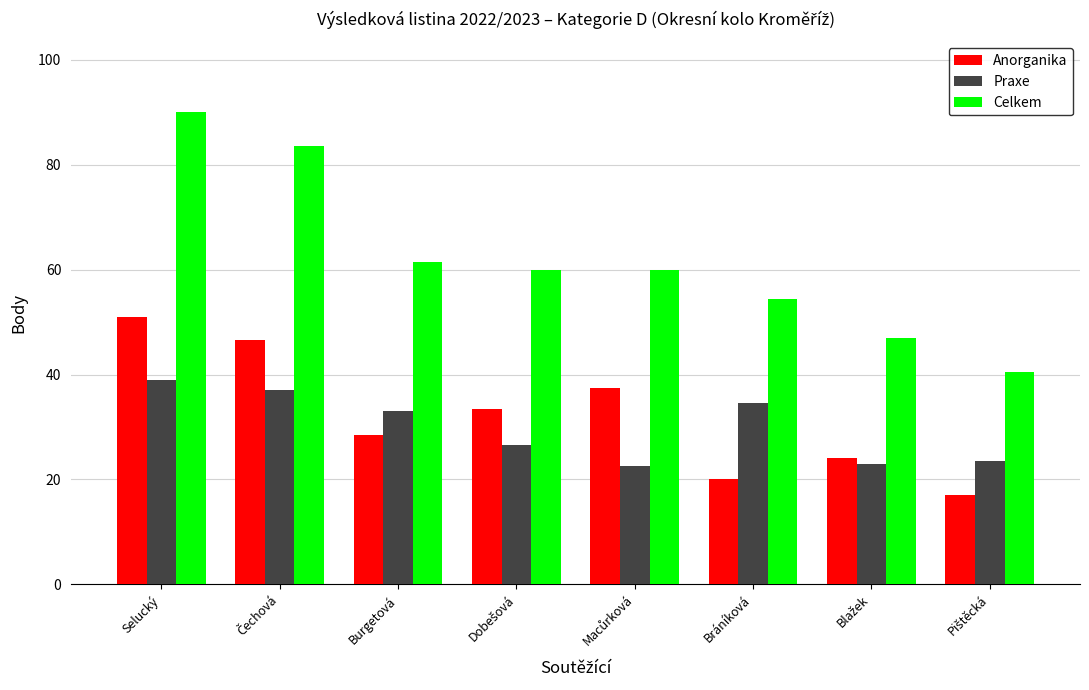

How many distinct data groups are displayed?

3